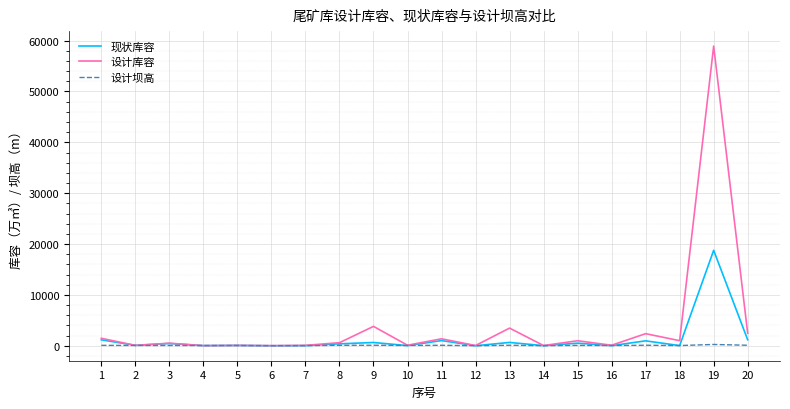

What is the difference between the maximum and minimum values in the 现状库容 series?

18762.0